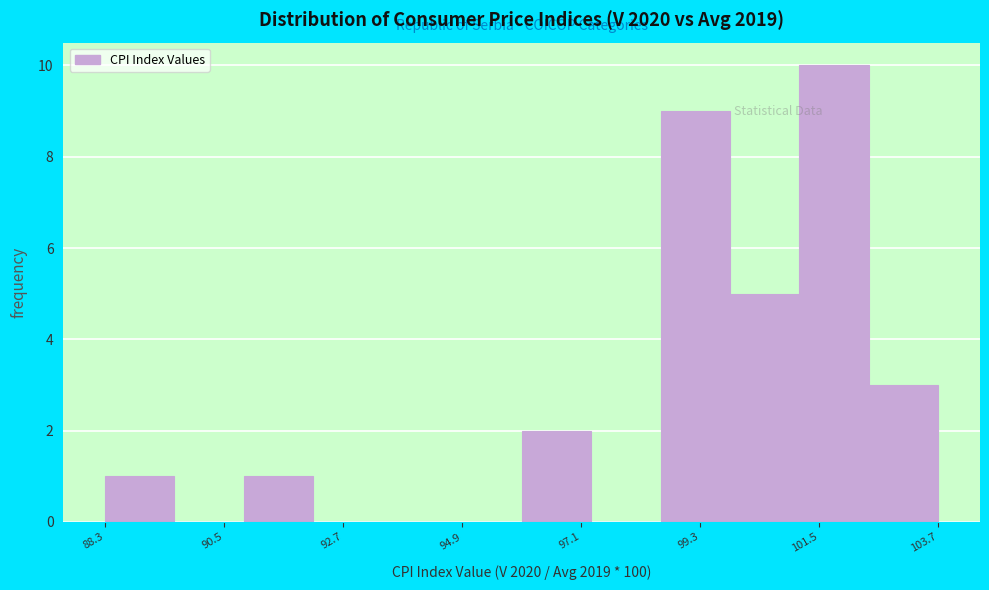

Around what value on the x-axis is the tallest bar? Give the approximate position of its centre, as read against the axis.

102.0